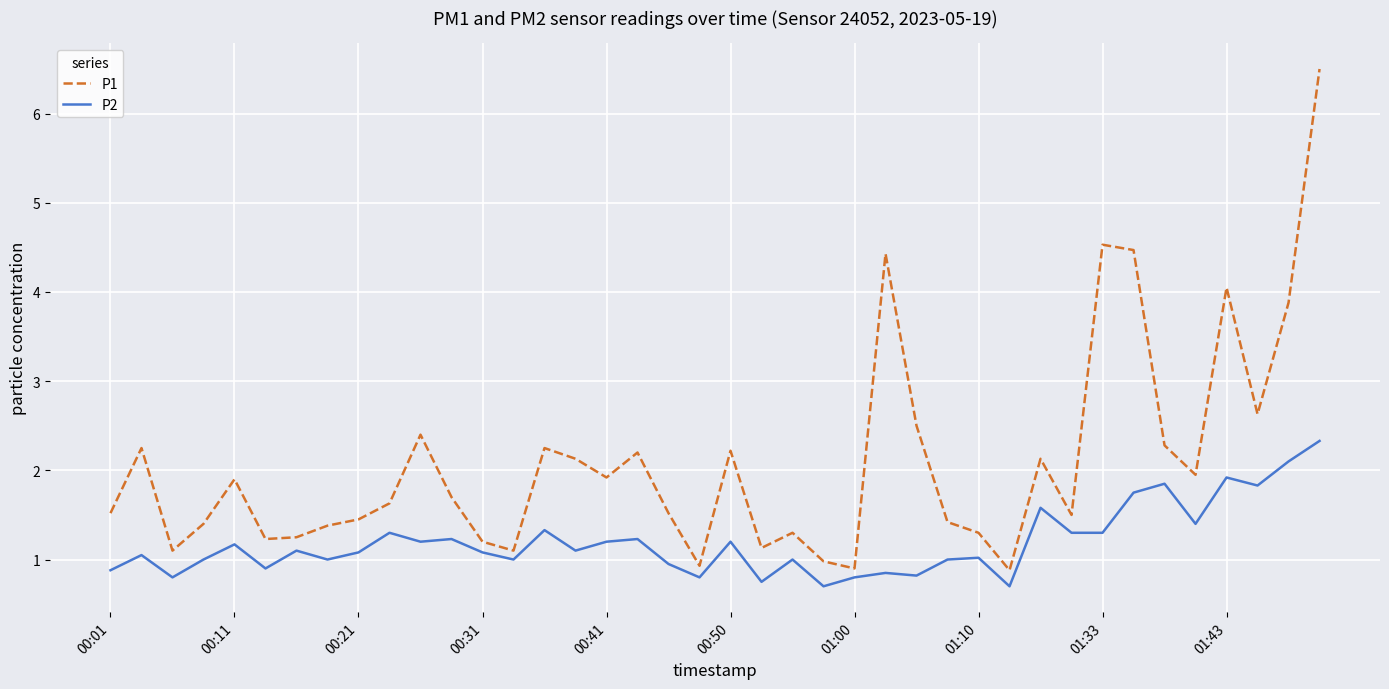

Which series has the largest total across all categories?

P1